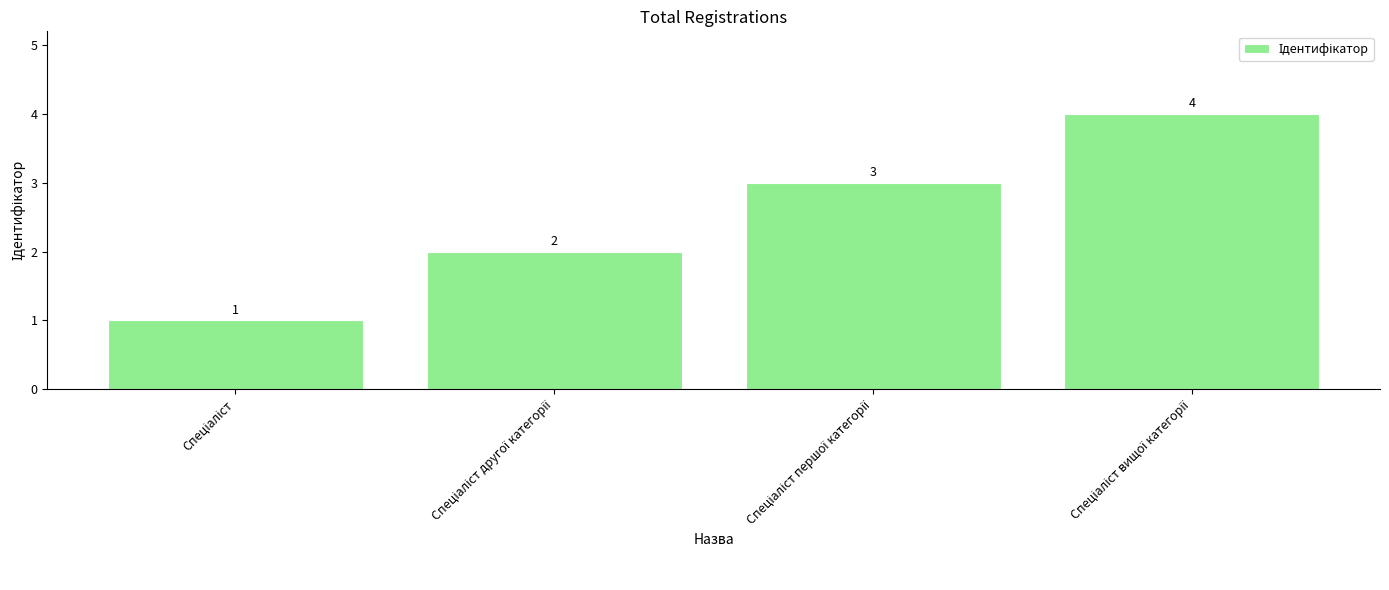

What is the greatest value displayed?

4